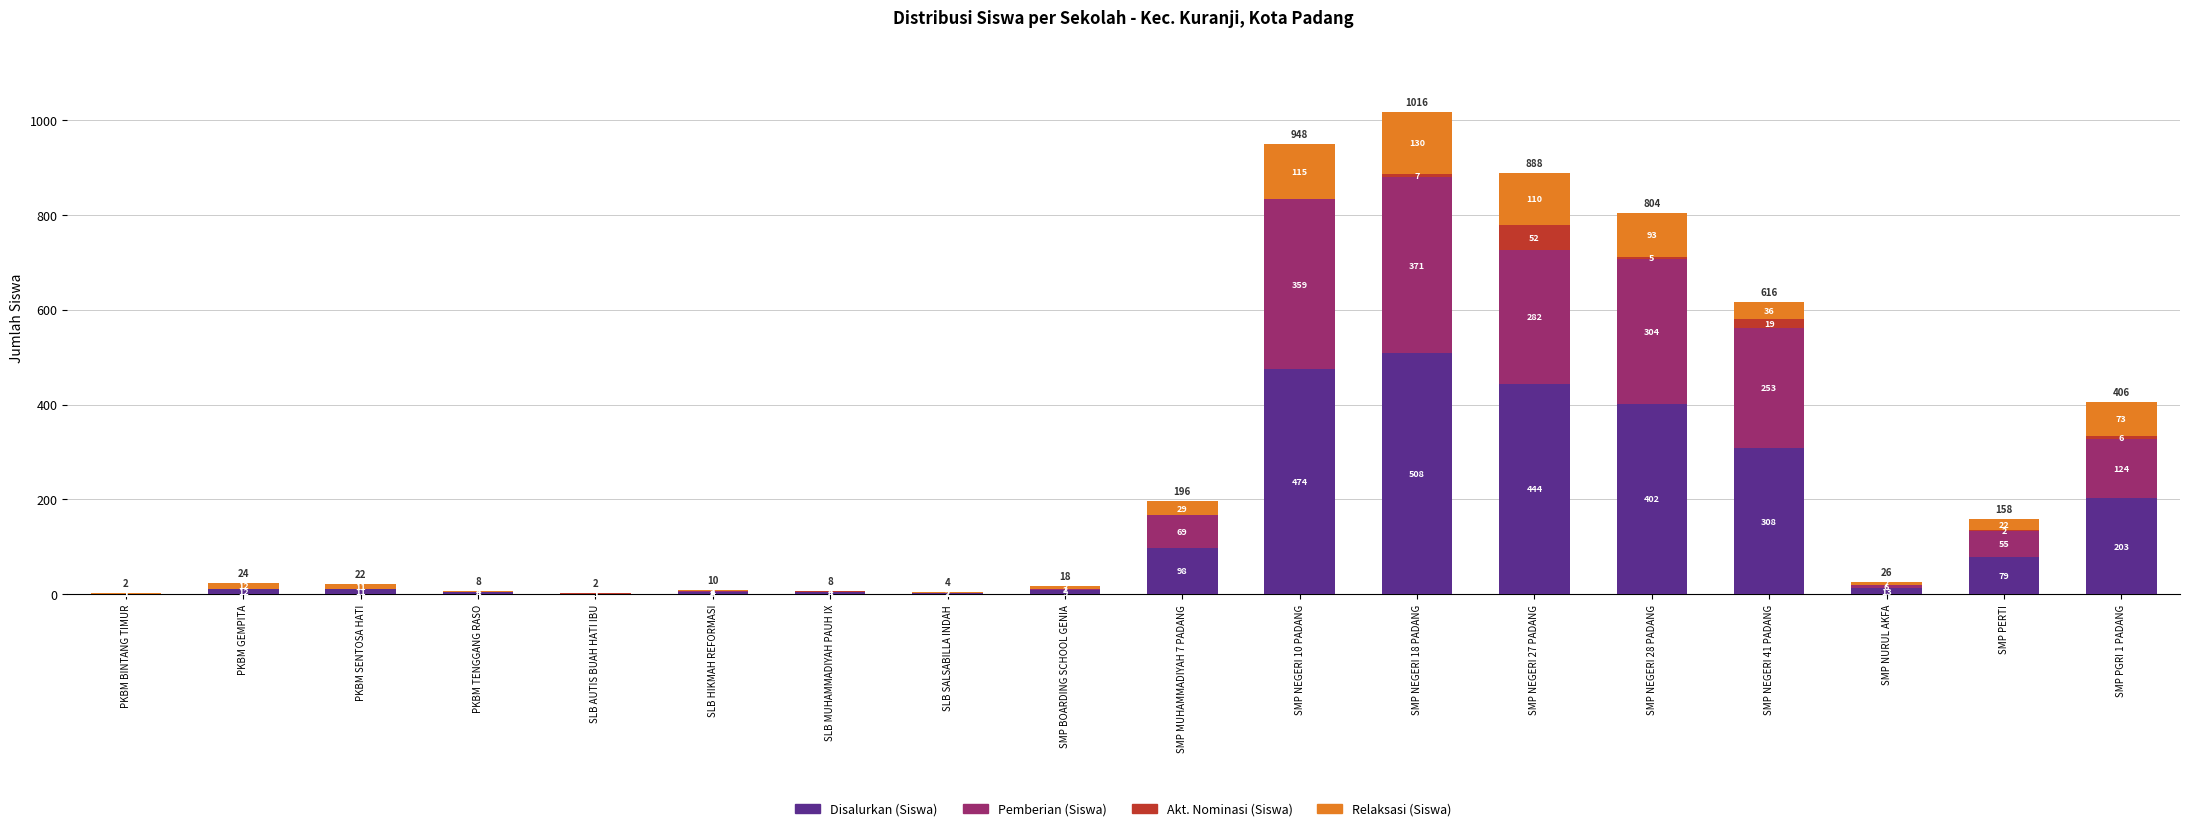

At which category is the sum across all series the highest?

SMP NEGERI 18 PADANG